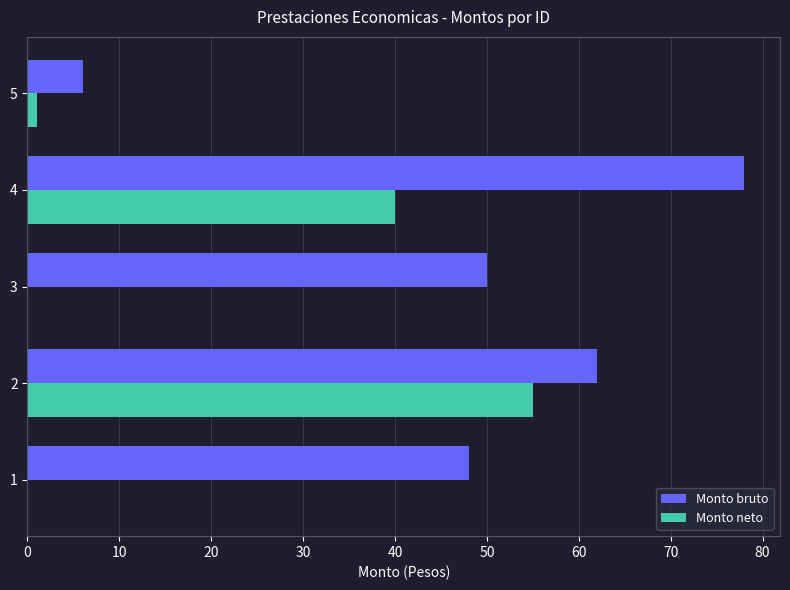

Which series changed the most between 1 and 5?

Monto bruto